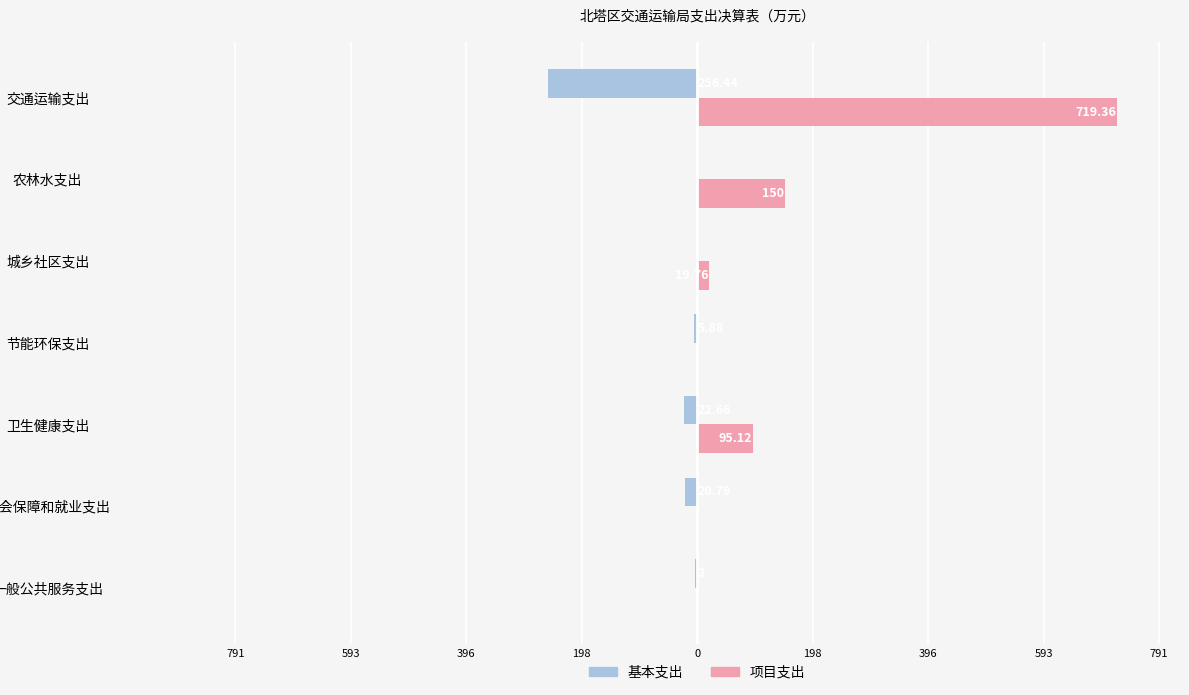

Rank the series by their average value, from lowest to highest.

基本支出, 项目支出